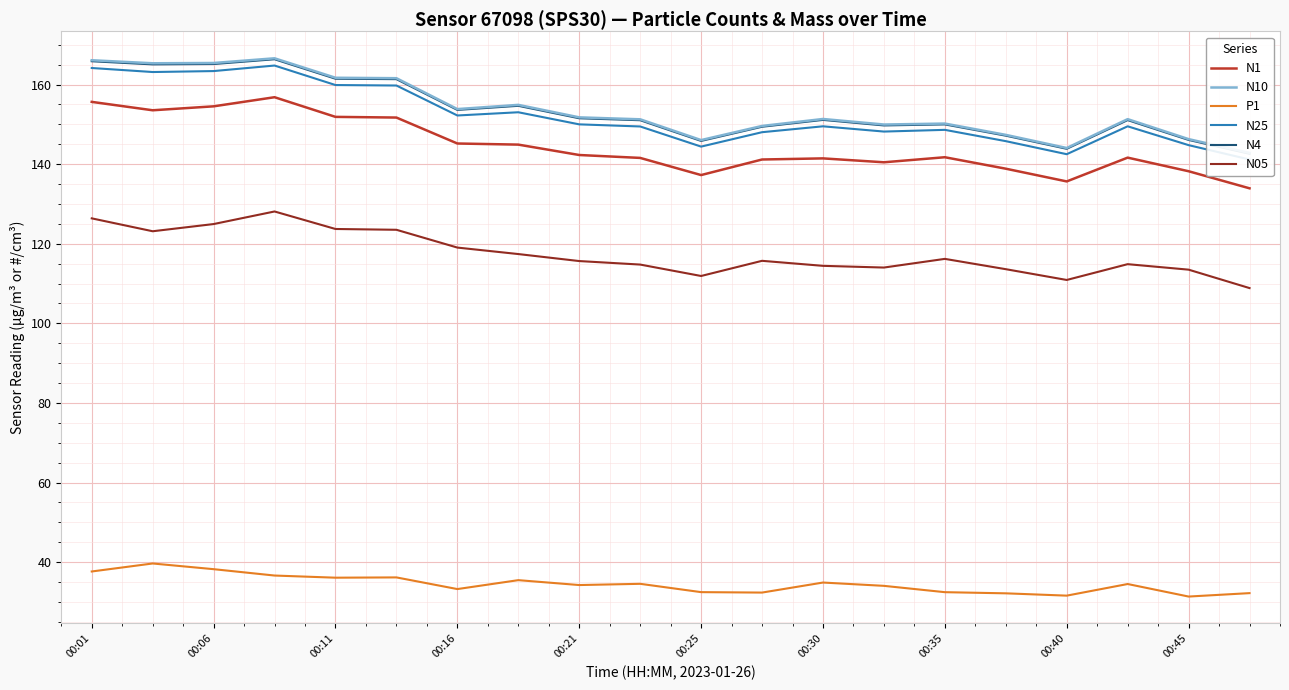

The value of P1 at 00:35 is 15.0. True or false?

False